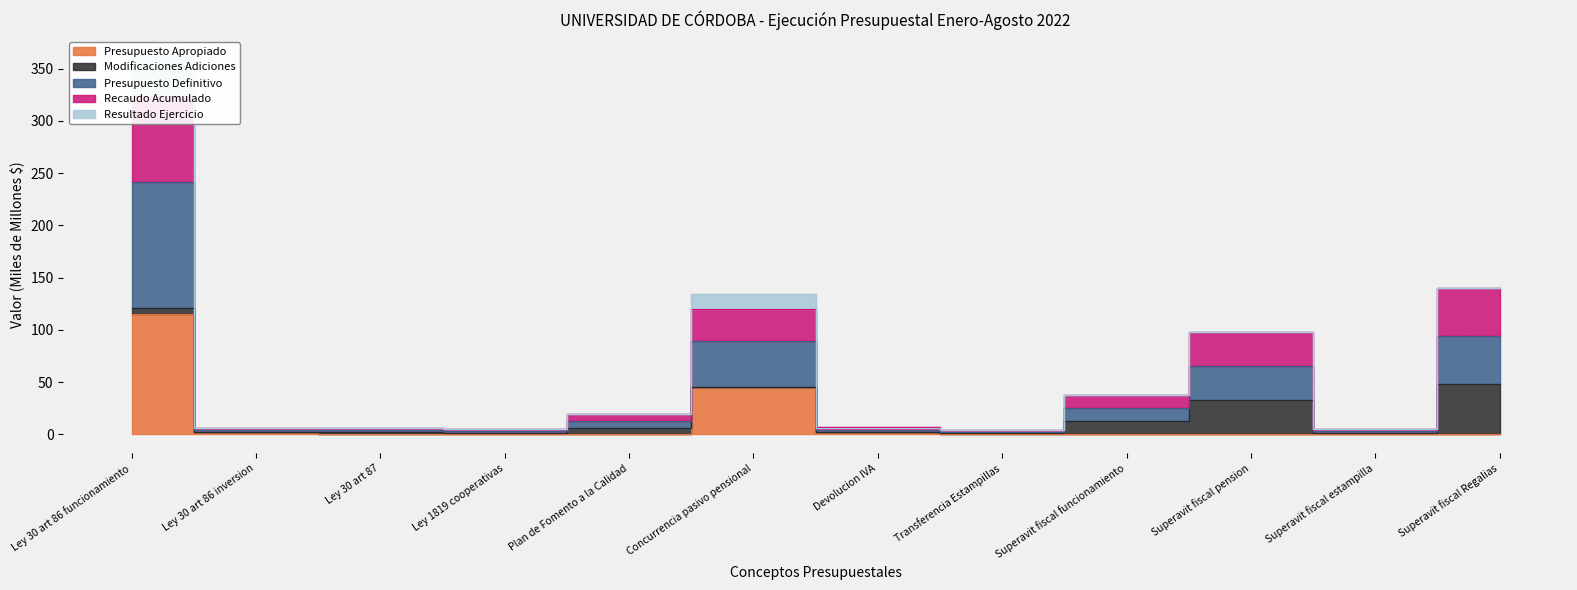

What is the label of the 1st point from the right?

Superavit fiscal Regalias